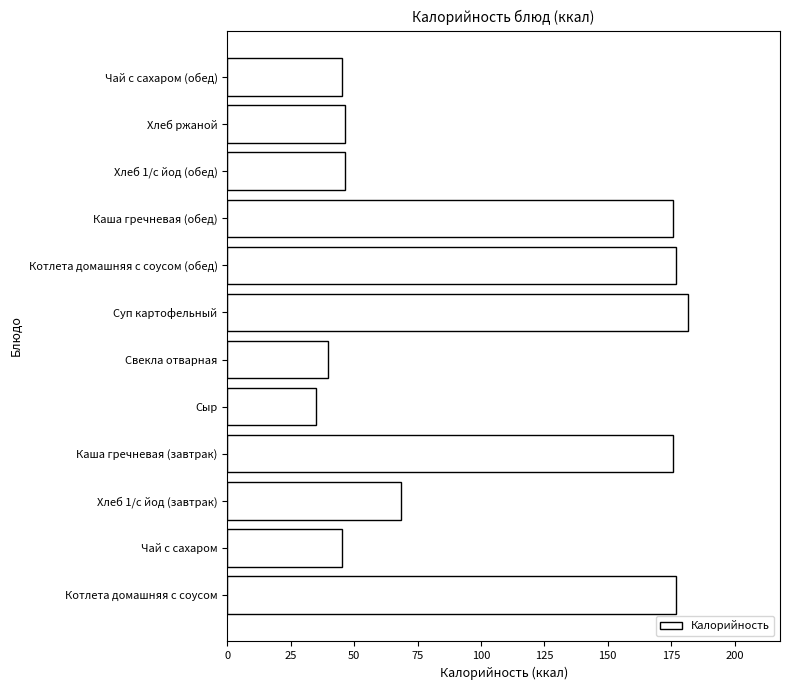

What is the maximum value shown in the chart?

181.6